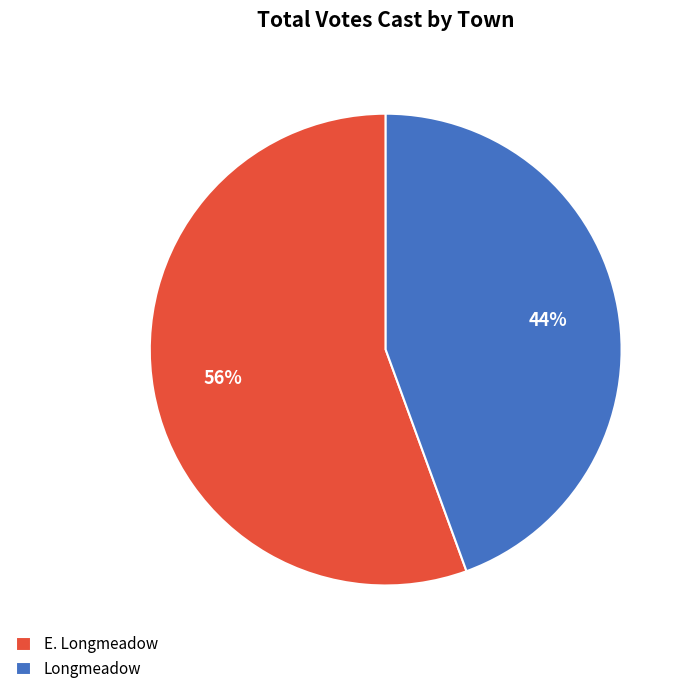

Which has a higher value, E. Longmeadow or Longmeadow?

E. Longmeadow